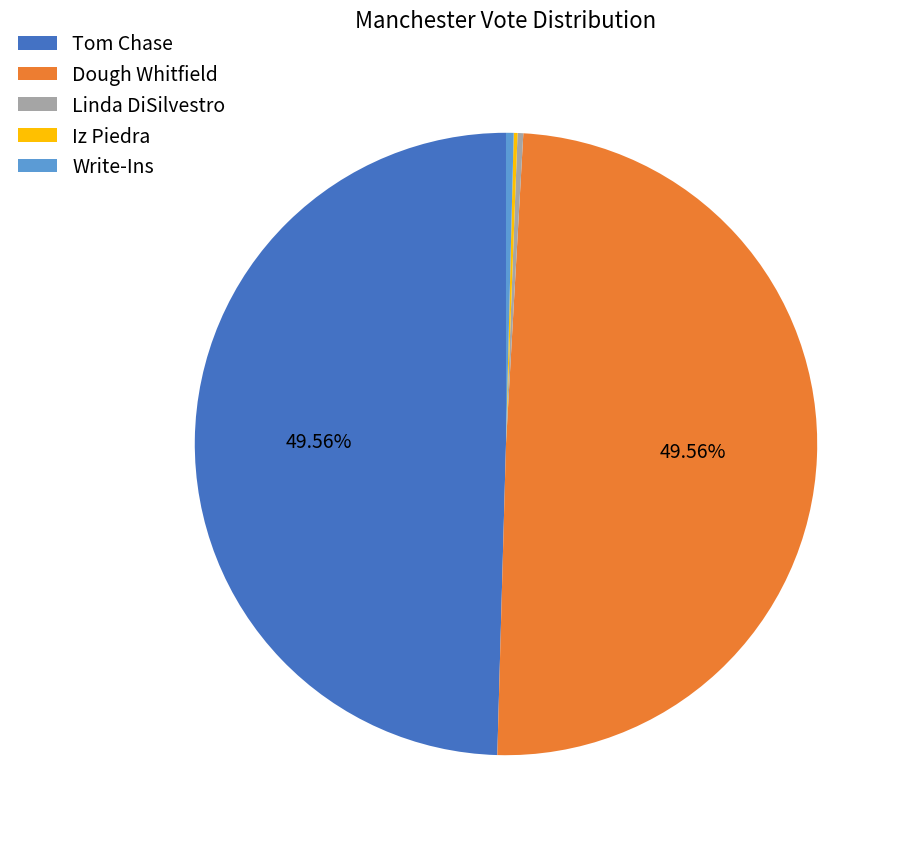

True or false: Dough Whitfield accounts for 50% of the total.

True